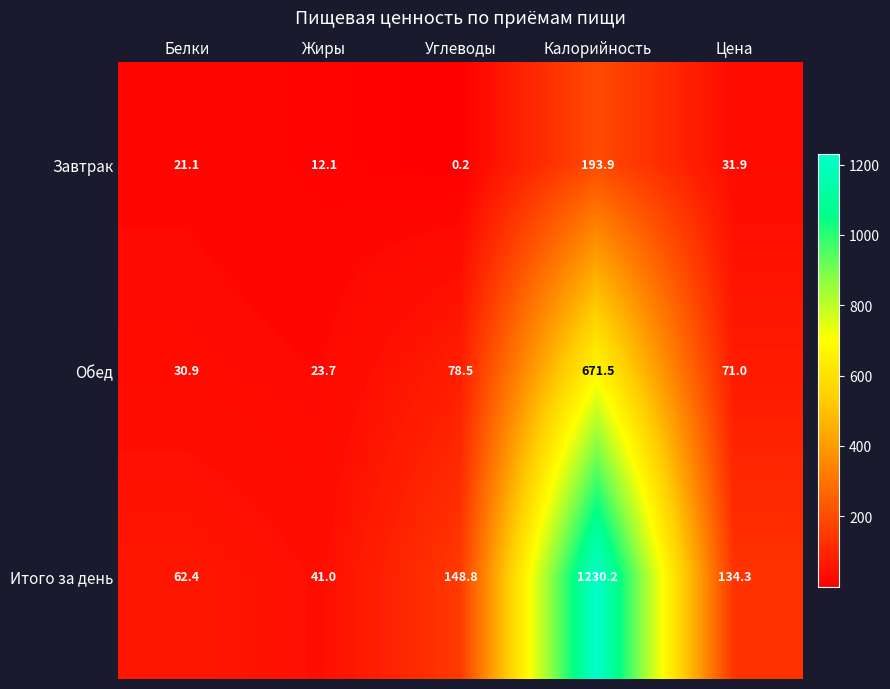

Reading left to right, list all the values displayed in this chart.

Завтрак: 21.1	12.1	0.2	193.9	31.9
Обед: 30.9	23.7	78.5	671.5	71.0
Итого за день: 62.4	41.0	148.8	1230.2	134.3